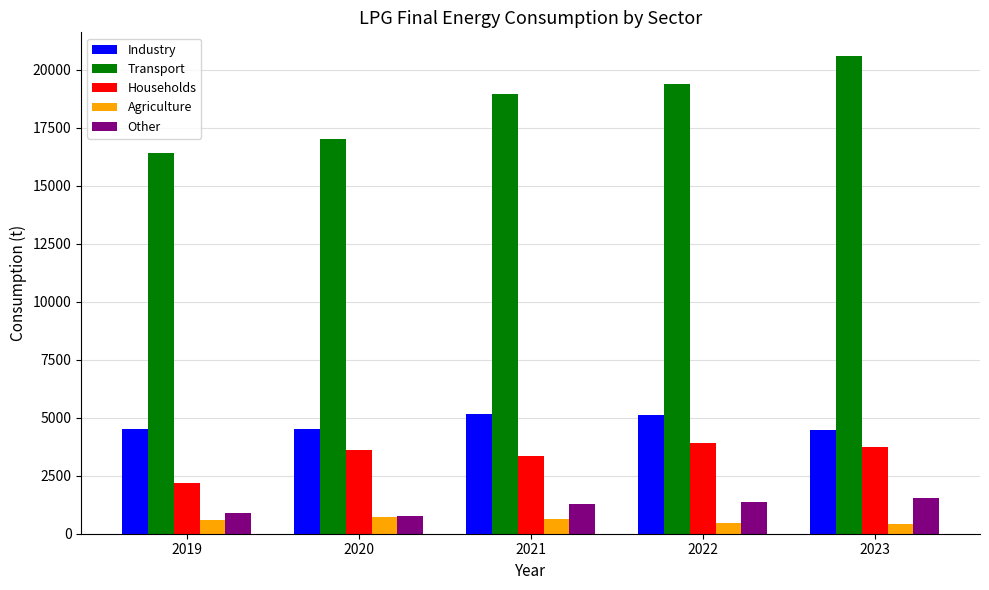

At which label is Industry closest to 4816?

2019